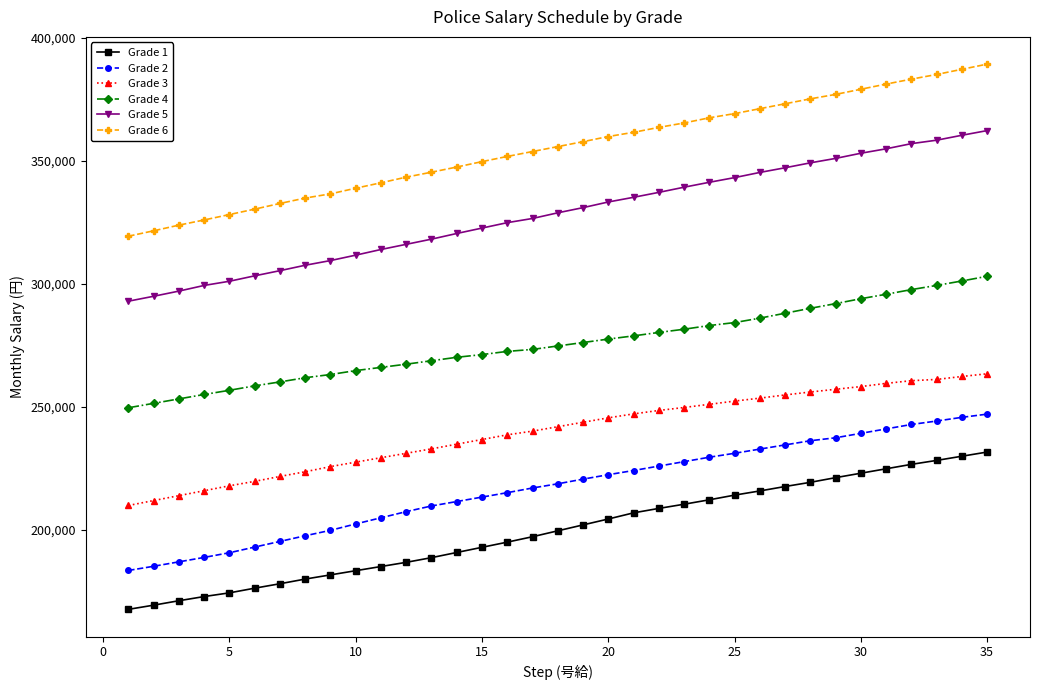

At how many categories does at least one series exceed 316499?

35